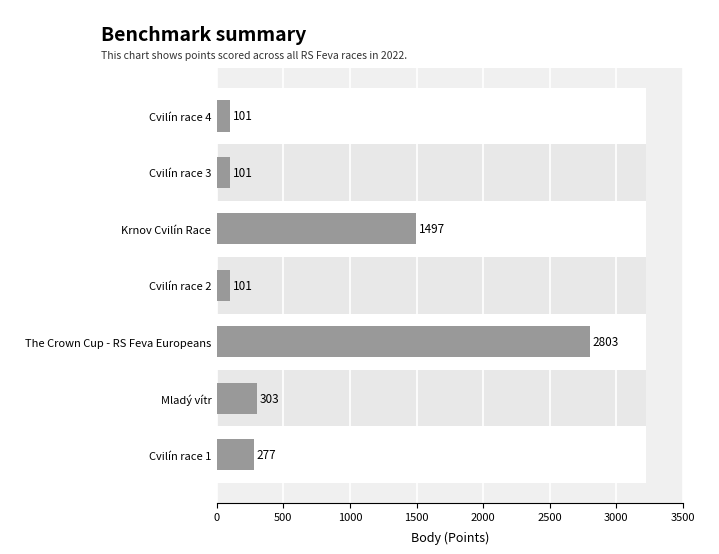

What is the sum of all values?

5183